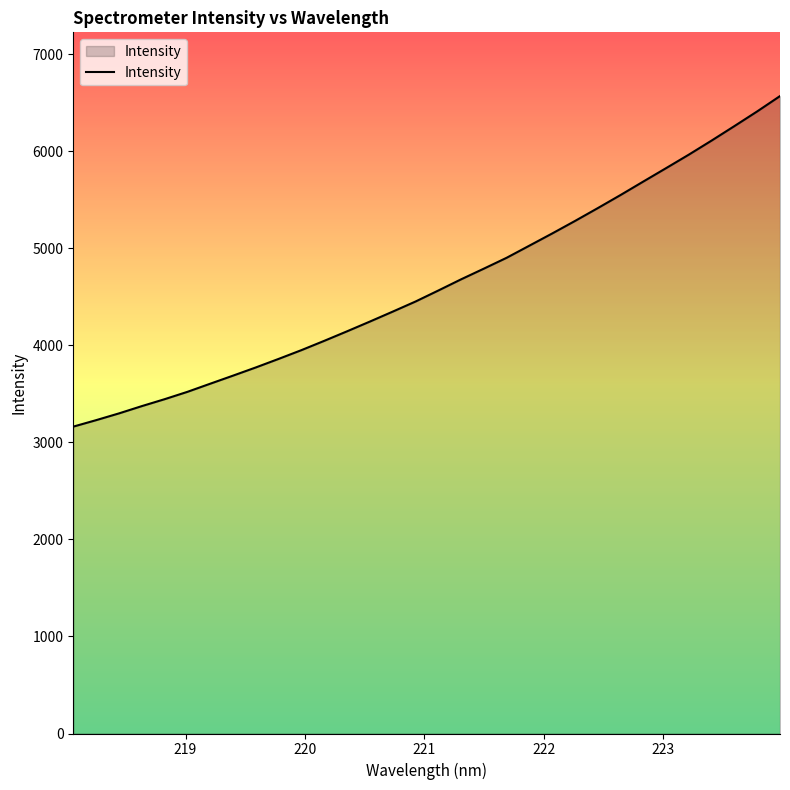

What is the sum of all values?

148368.5